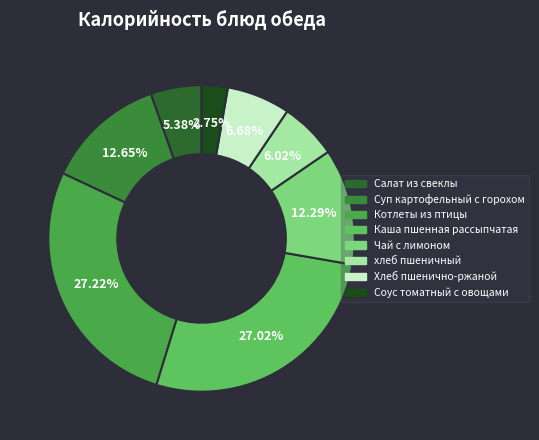

The Салат из свеклы slice represents 5% of the pie. True or false?

True